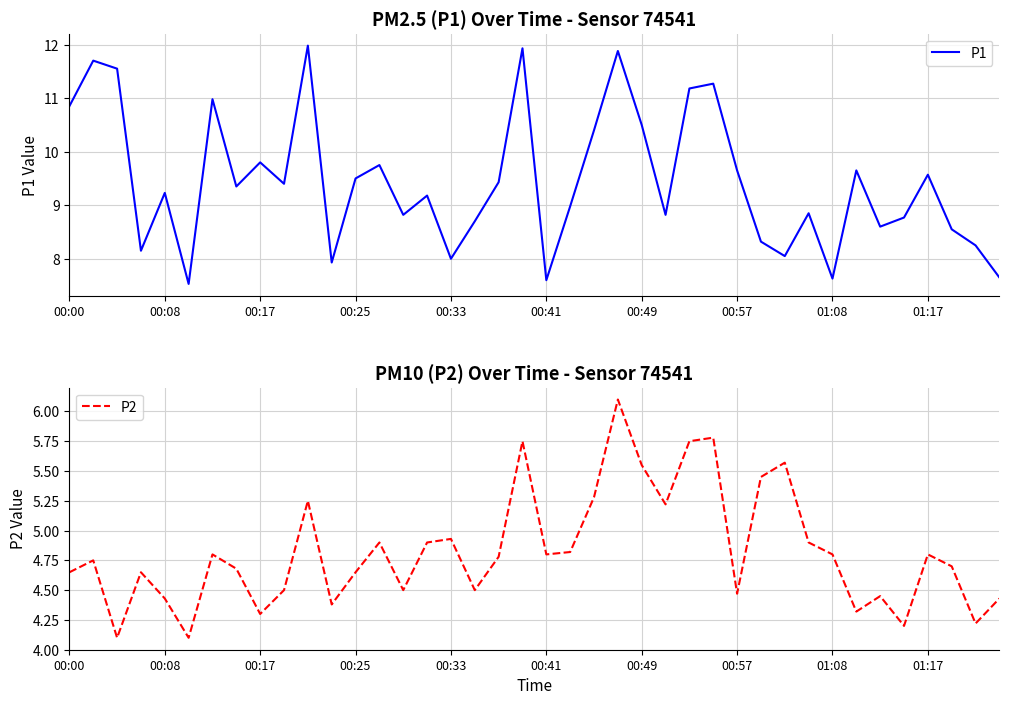

How many interior local peaks does the P1 series have?

13